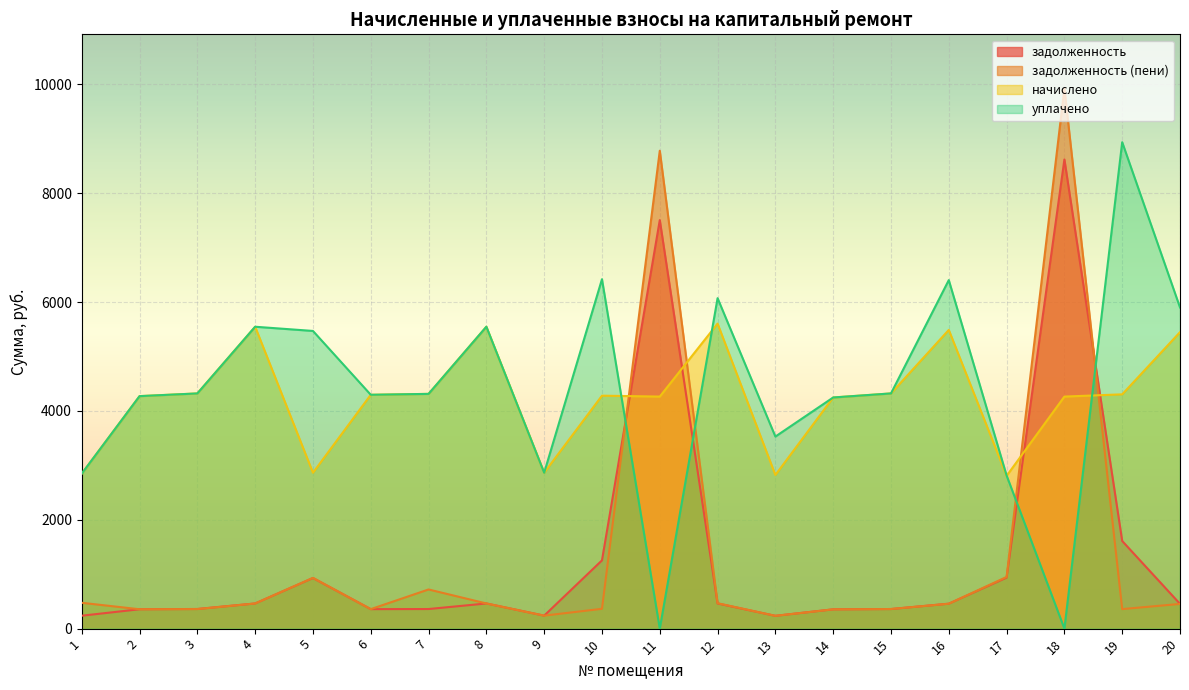

What is the difference between the maximum and second lowest values in the задолженность (пени) series?

9689.4